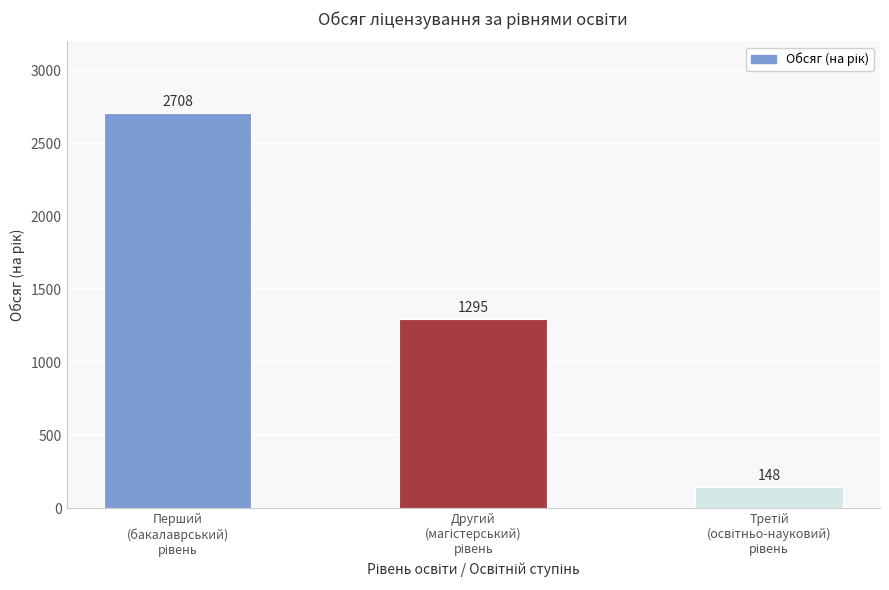

What is the difference between the maximum and minimum values?

2560